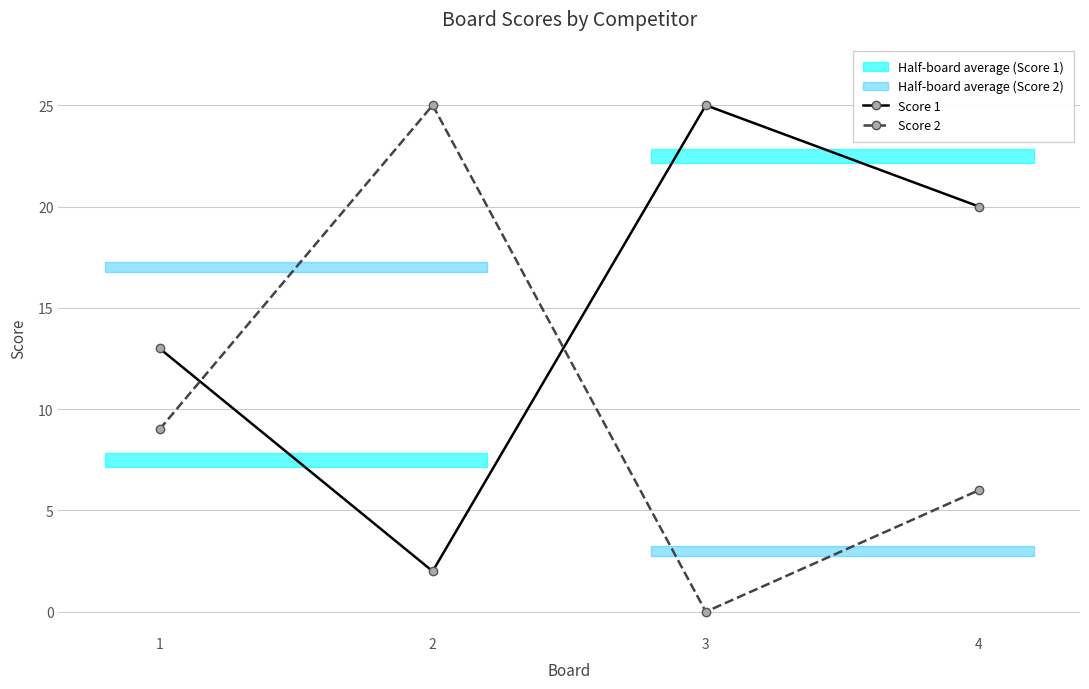

What is the sum of the Score 2 values at 1 and 3?

9